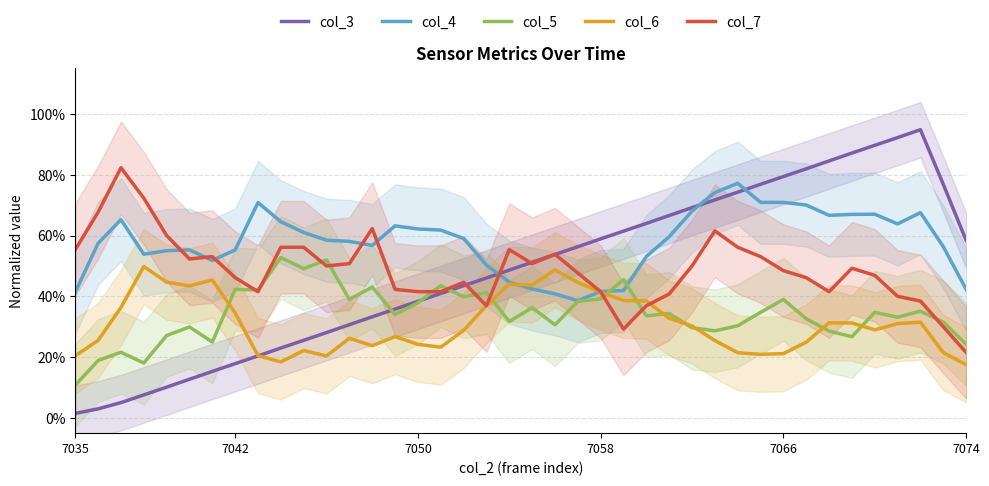

What is the sum of all col_6 values?

12.4